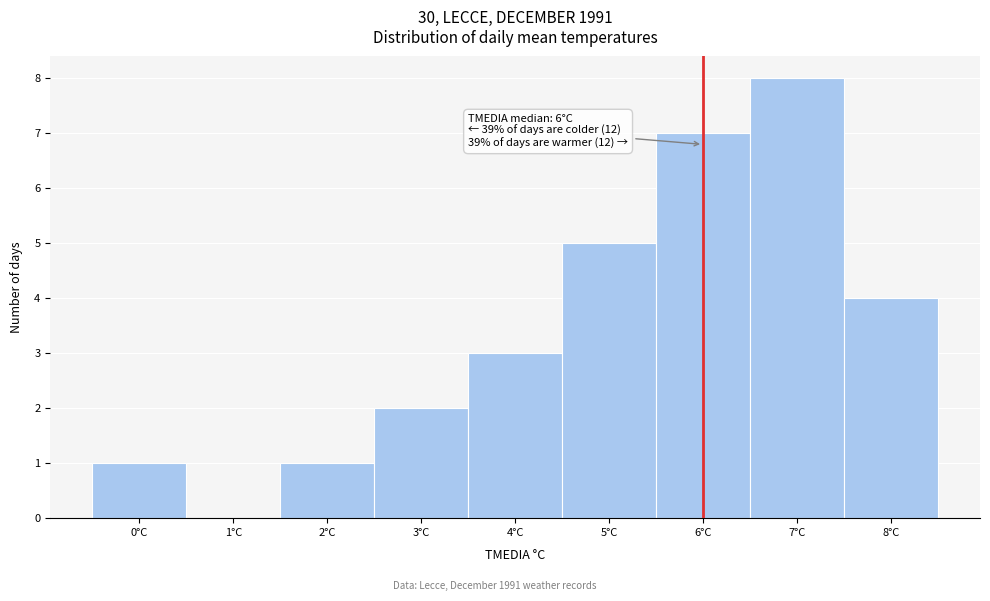

Over which range of the x-axis is the bar tallest?

6.5 to 7.5